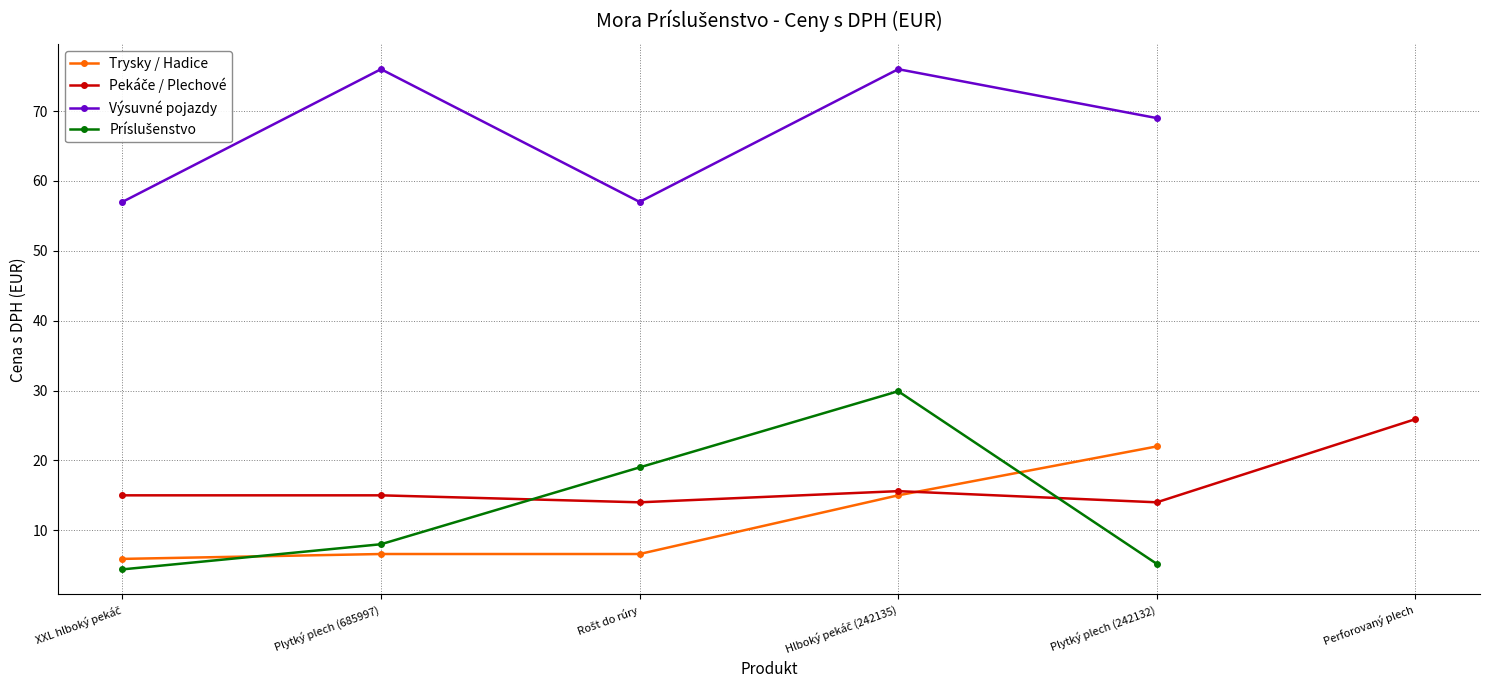

What is the maximum value for Výsuvné pojazdy?

76.0